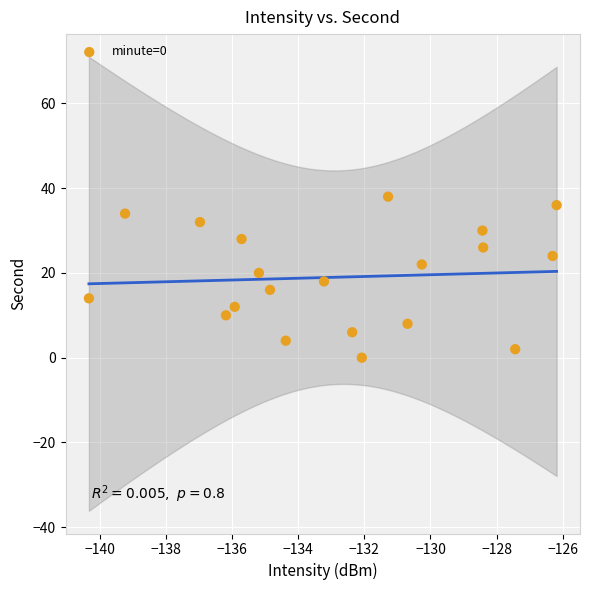

What is the range of Y values (max minus min)?

38